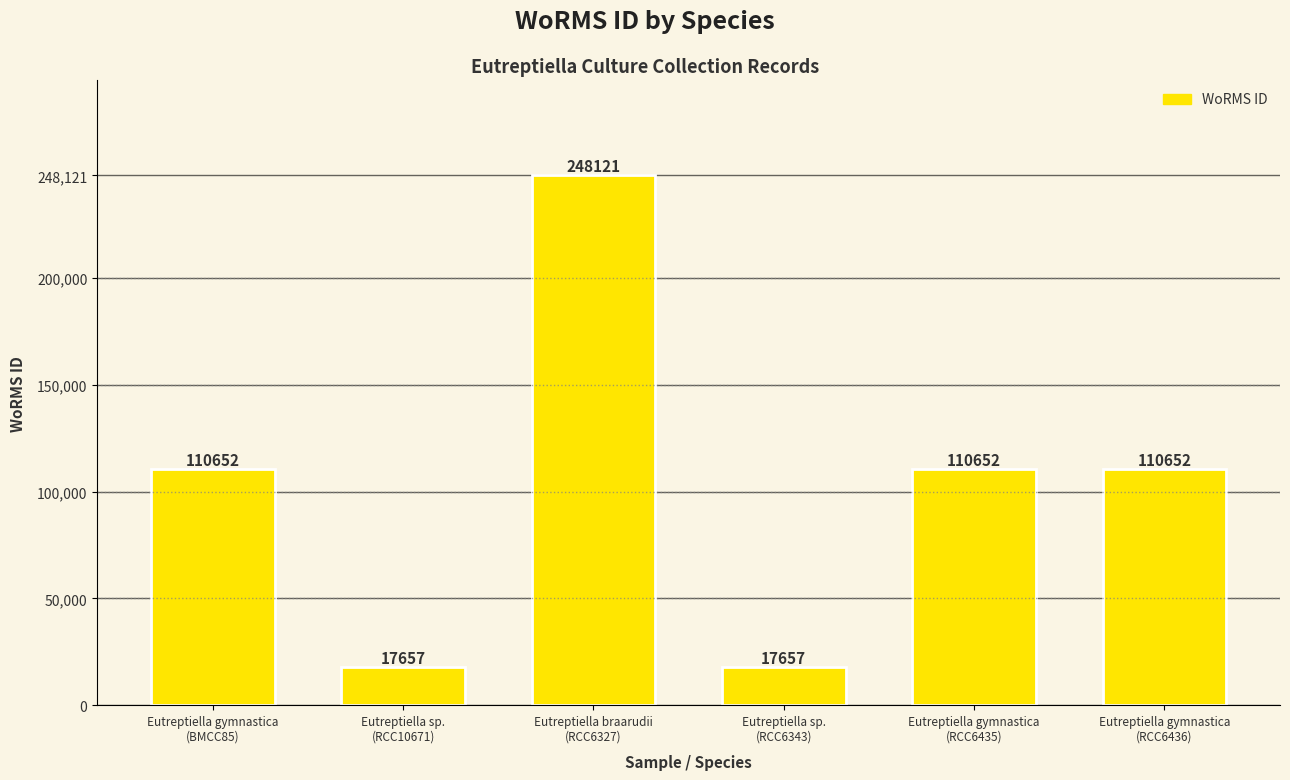

What is the greatest value displayed?

248121